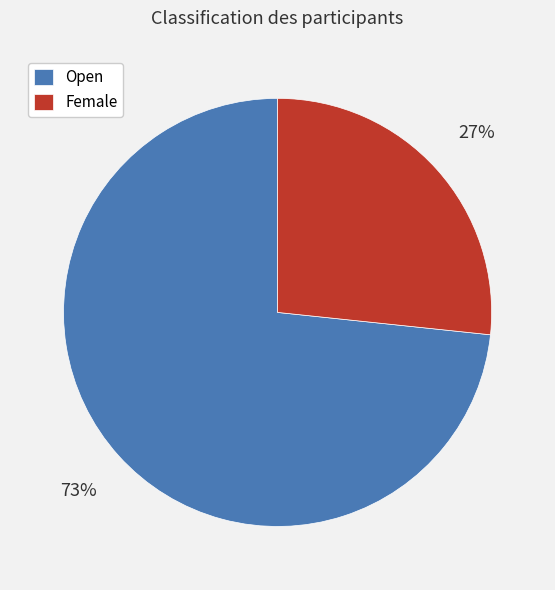

Is the sum of Open and Female greater than half?

Yes